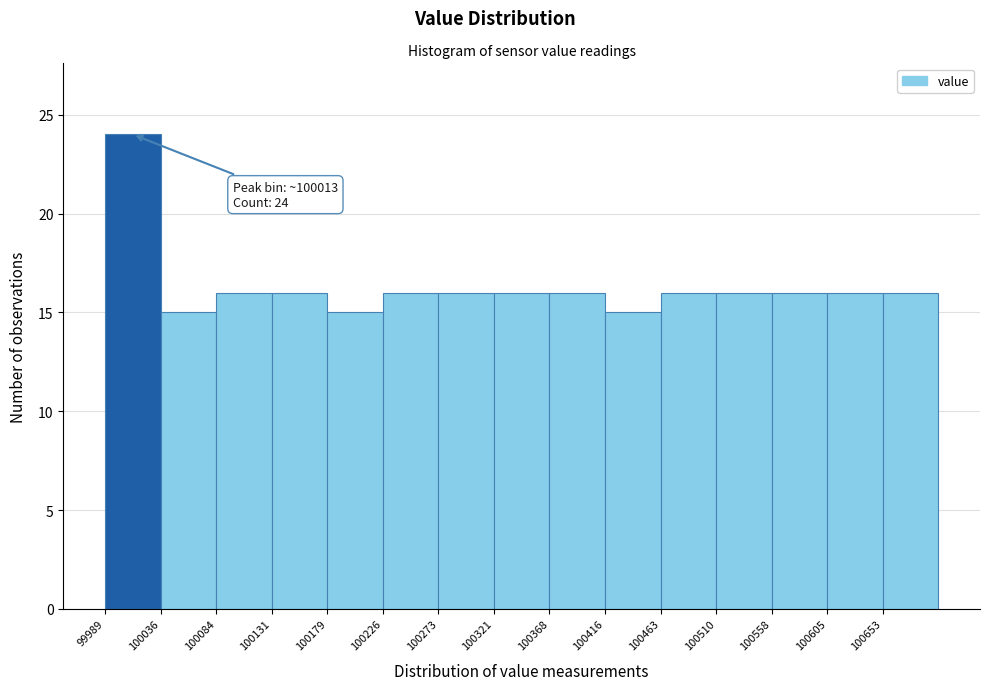

Over which range of the x-axis is the bar tallest?

99990 to 100035